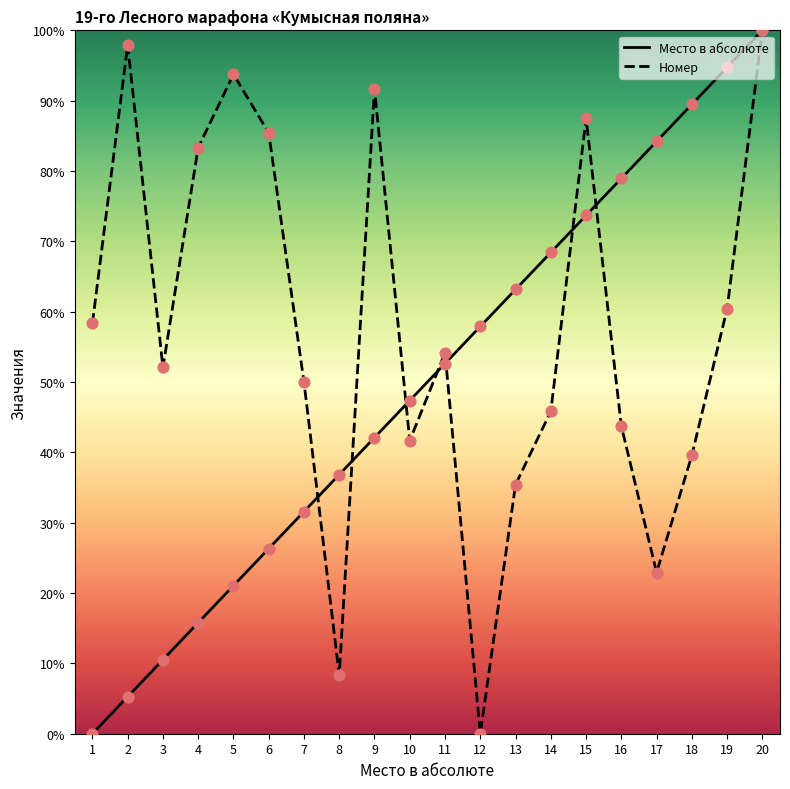

What are all the series names shown in the legend?

Место в абсолюте, Номер